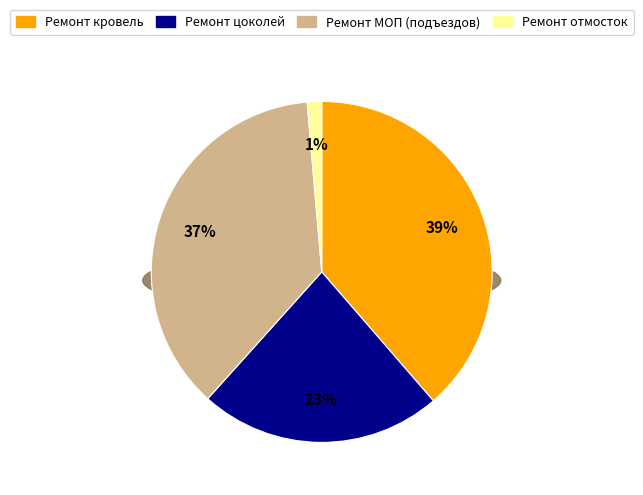

Is there any slice that represents more than half of the pie?

No